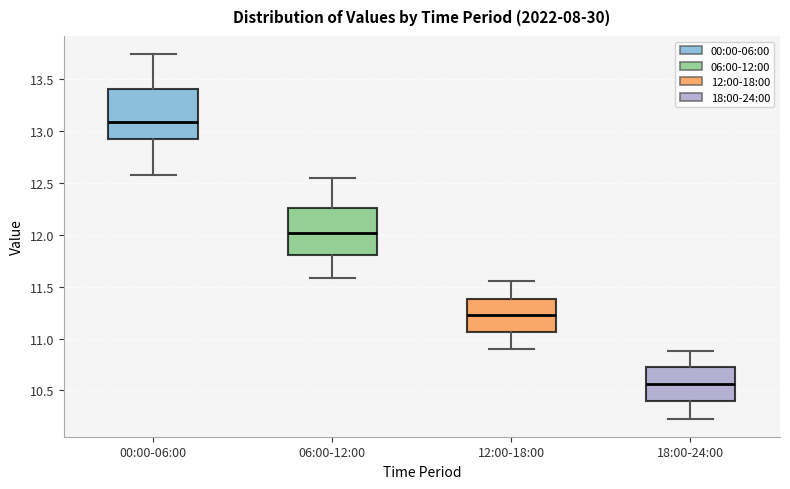

Reading left to right, read every box against the y-axis: the position of its median line, the range the box covers, and the ends of its whiskers. The values are not printed on the chart, so give them approximately, as read against the axis.

00:00-06:00: median 13.10, box 12.95 to 13.40, whiskers 12.60 to 13.75
06:00-12:00: median 12.00, box 11.80 to 12.25, whiskers 11.60 to 12.55
12:00-18:00: median 11.25, box 11.05 to 11.40, whiskers 10.90 to 11.55
18:00-24:00: median 10.55, box 10.40 to 10.70, whiskers 10.25 to 10.90